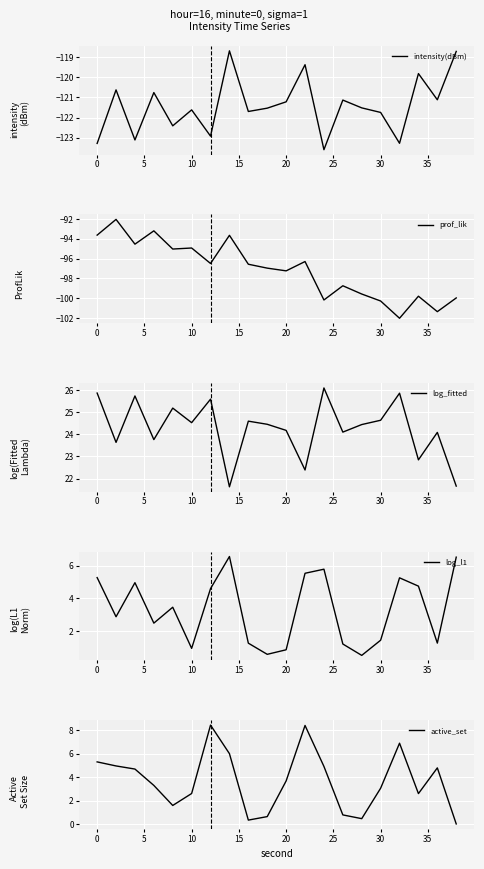

What is the maximum value for intensity(dBm)?

-118.7